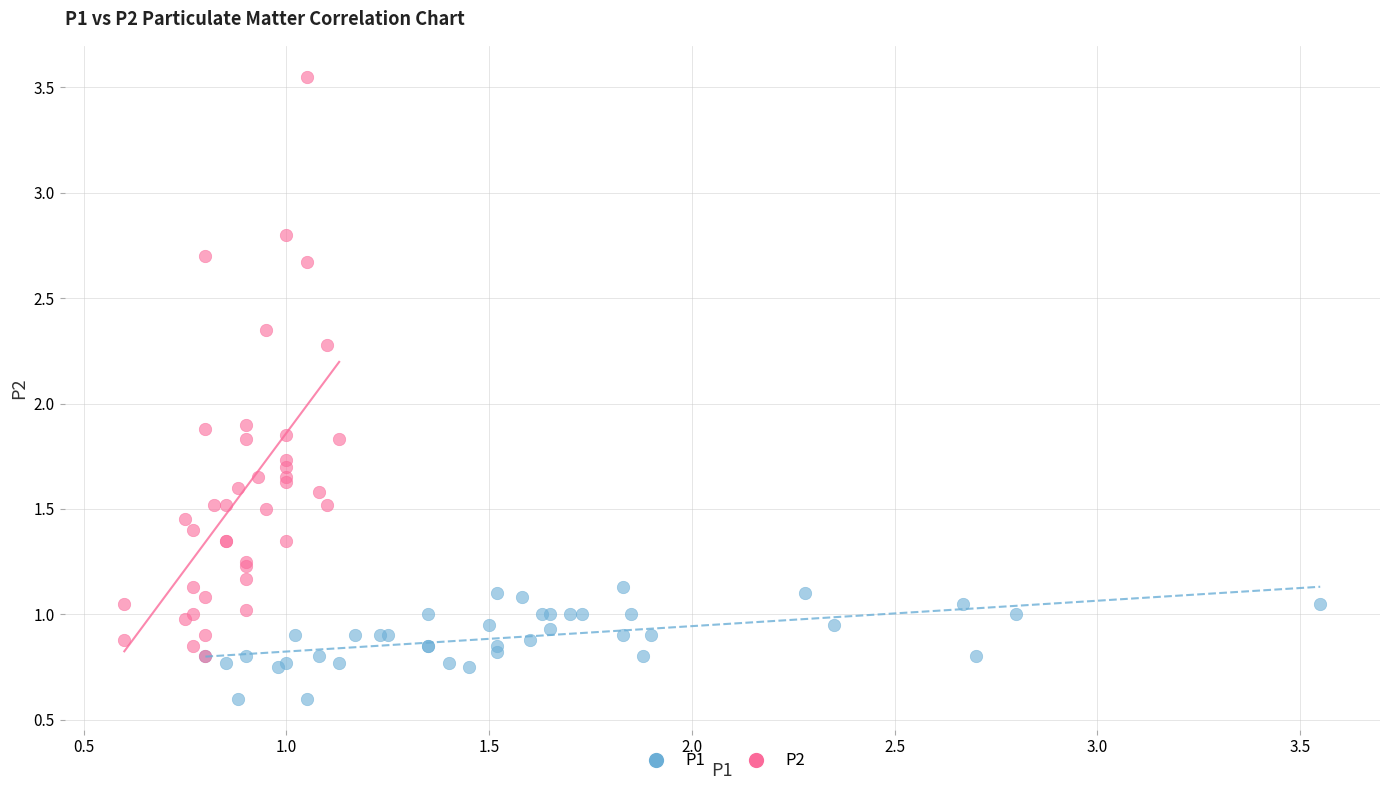

Which series contains the lowest Y value?

P1